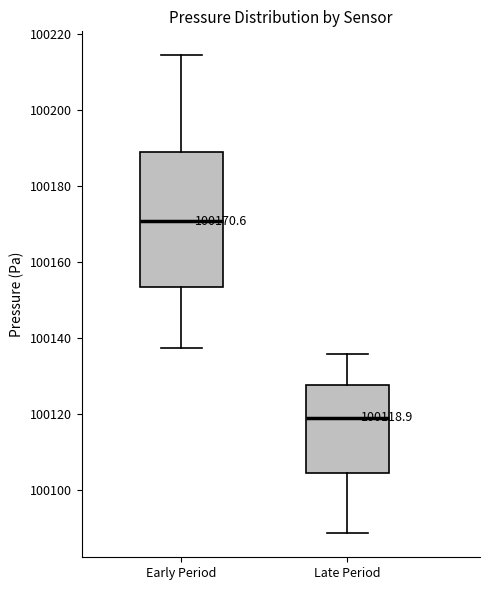

Which box is the tallest, from its lower edge to its upper edge?

Early Period